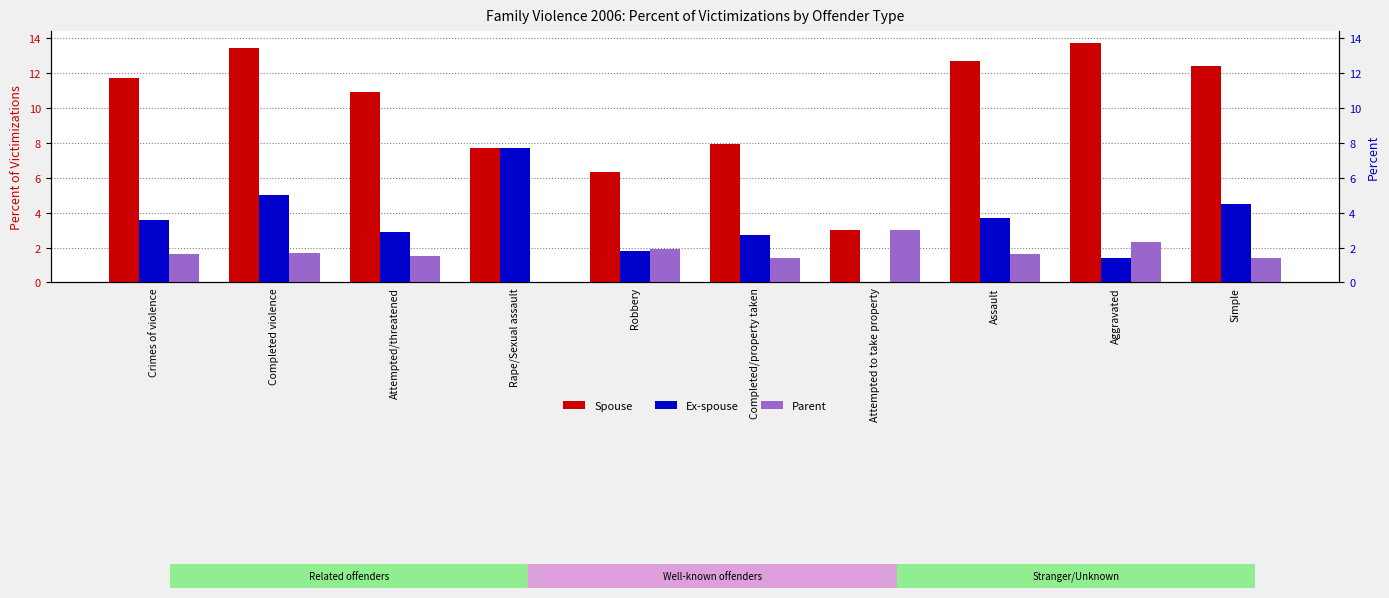

Are the bars grouped side by side (vs. stacked)?

Yes